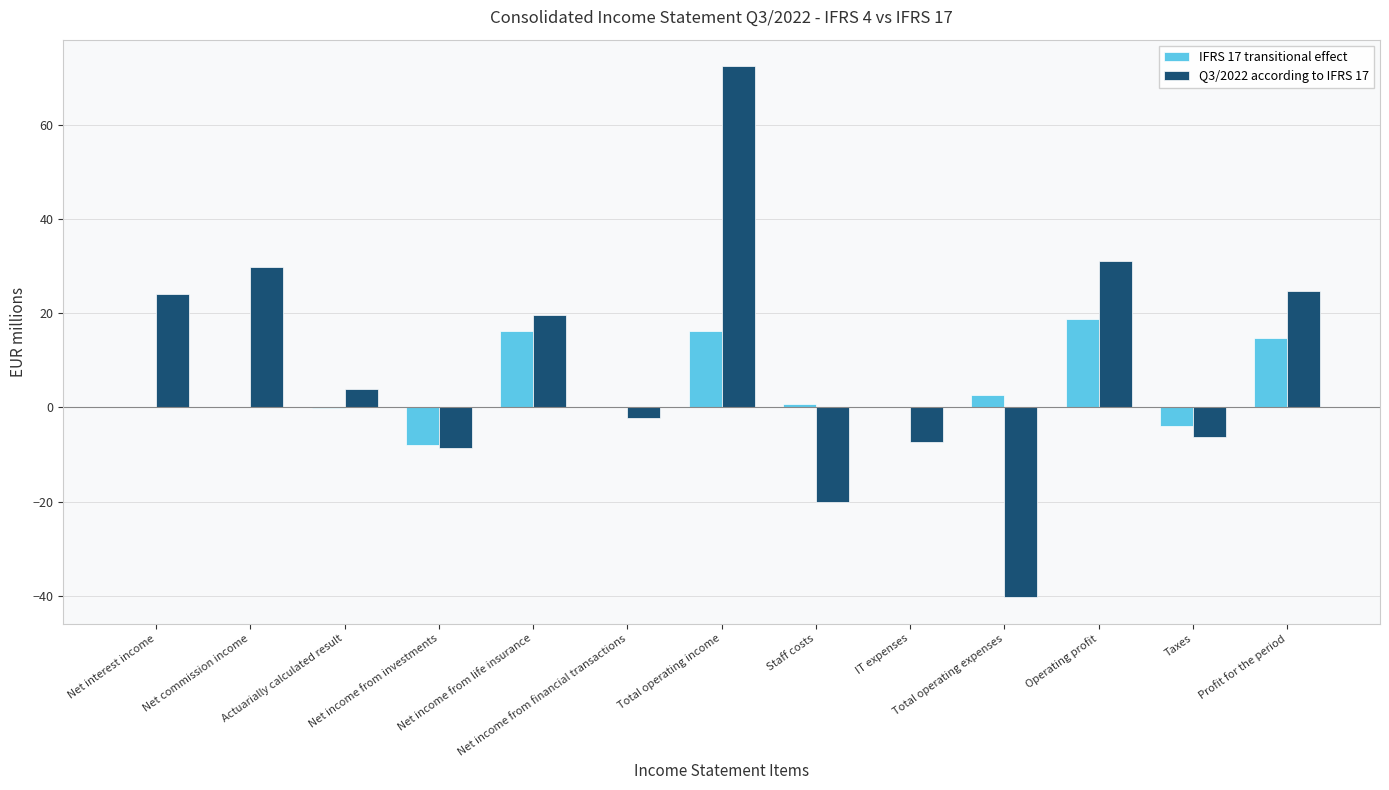

What is the average value of the Q3/2022 according to IFRS 17 series?

9.3